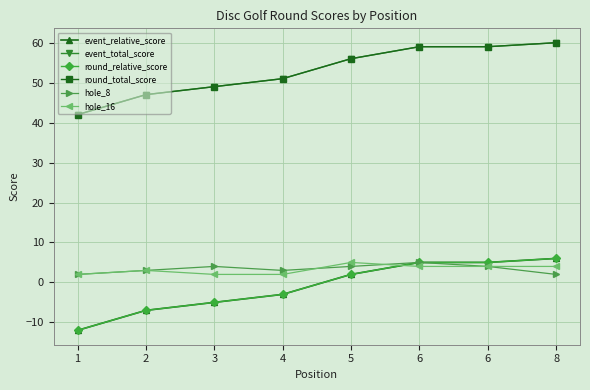

Where is hole_8 nearest to the value 3?

2